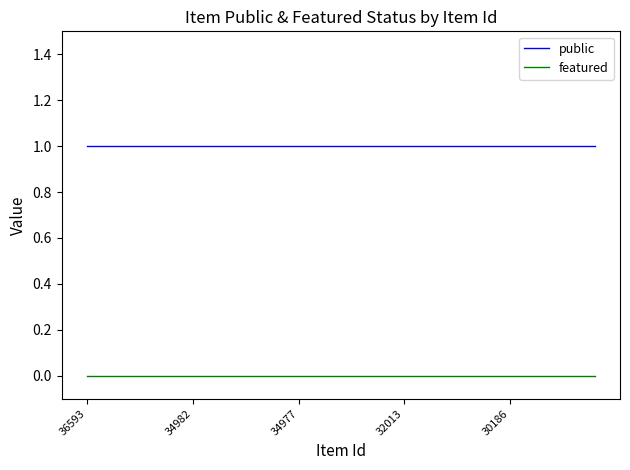

Reading left to right, transcribe all the data shown in this chart.

public: 1	1	1	1	1	1	1	1	1	1	1	1	1	1	1	1	1	1	1	1	1	1	1	1	1
featured: 0	0	0	0	0	0	0	0	0	0	0	0	0	0	0	0	0	0	0	0	0	0	0	0	0